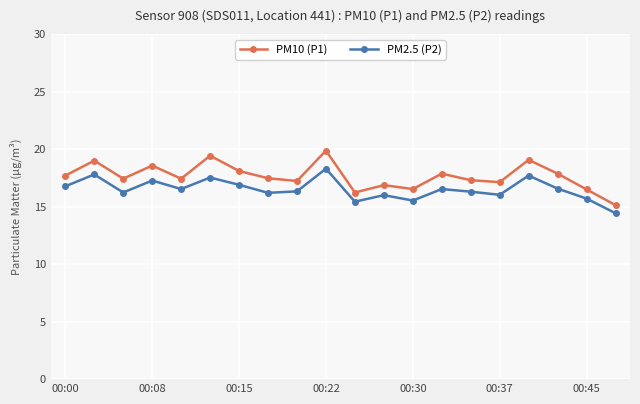

What is the lowest value of the PM10 (P1) series?

15.1